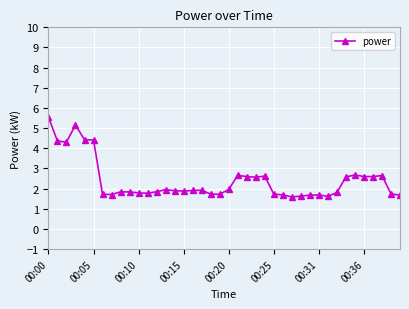

What is the maximum value shown in the chart?

5.5